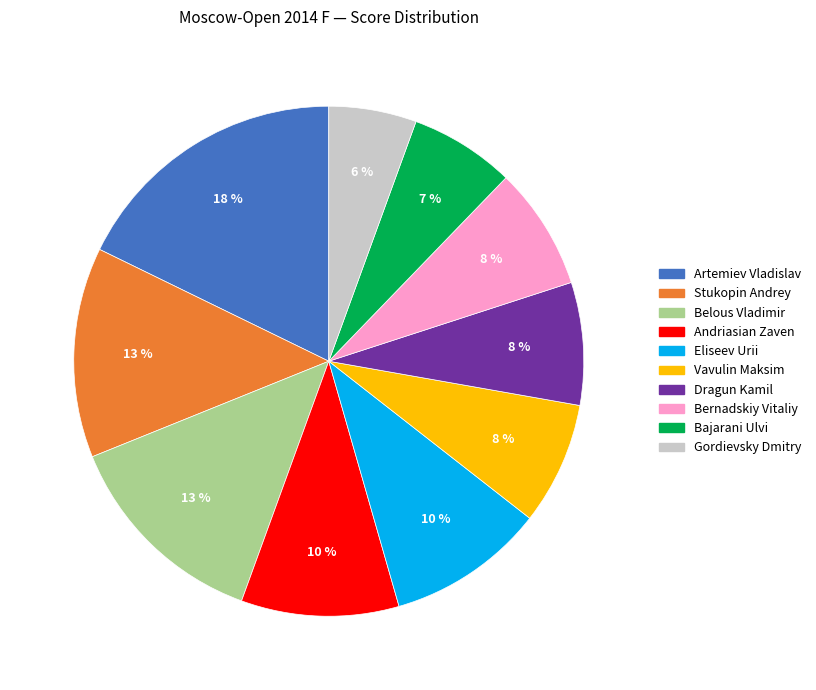

What percentage is the Belous Vladimir slice, to the nearest percent?

13%